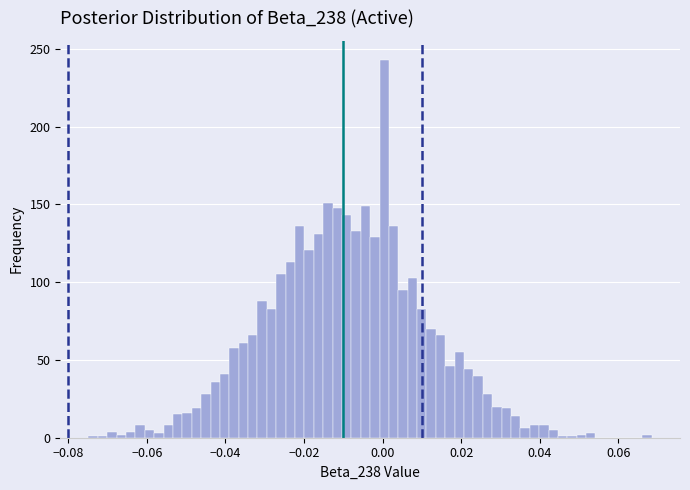

Around what value on the x-axis is the tallest bar? Give the approximate position of its centre, as read against the axis.

0.000